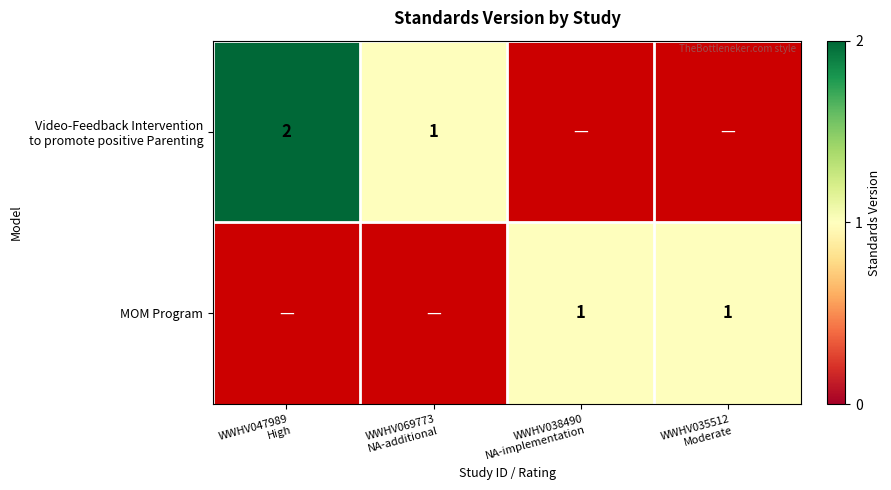

What is the difference between the second highest and second lowest values in the MOM Program series?

1